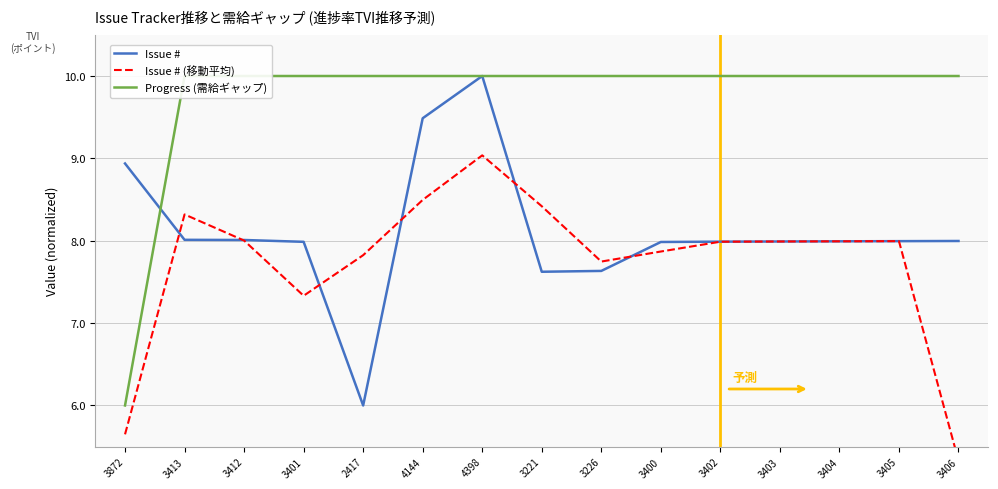

What is the average value of the Issue # series?

8.1